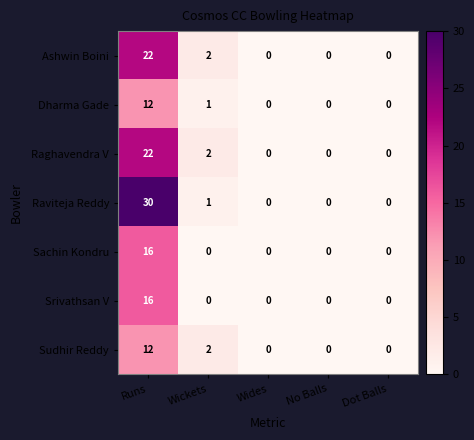

At which category is the sum across all series the highest?

Runs